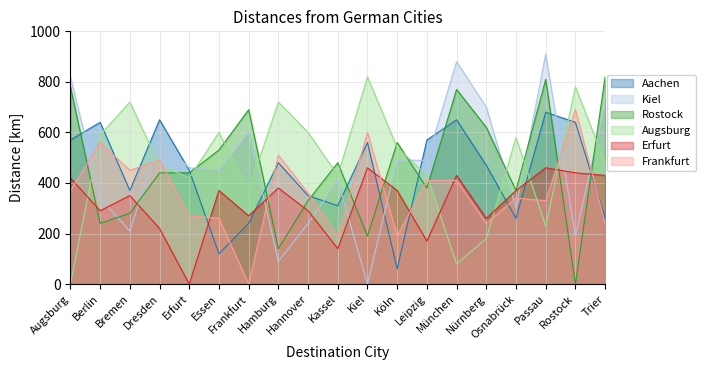

What is the difference between the maximum and minimum values in the Kiel series?

910